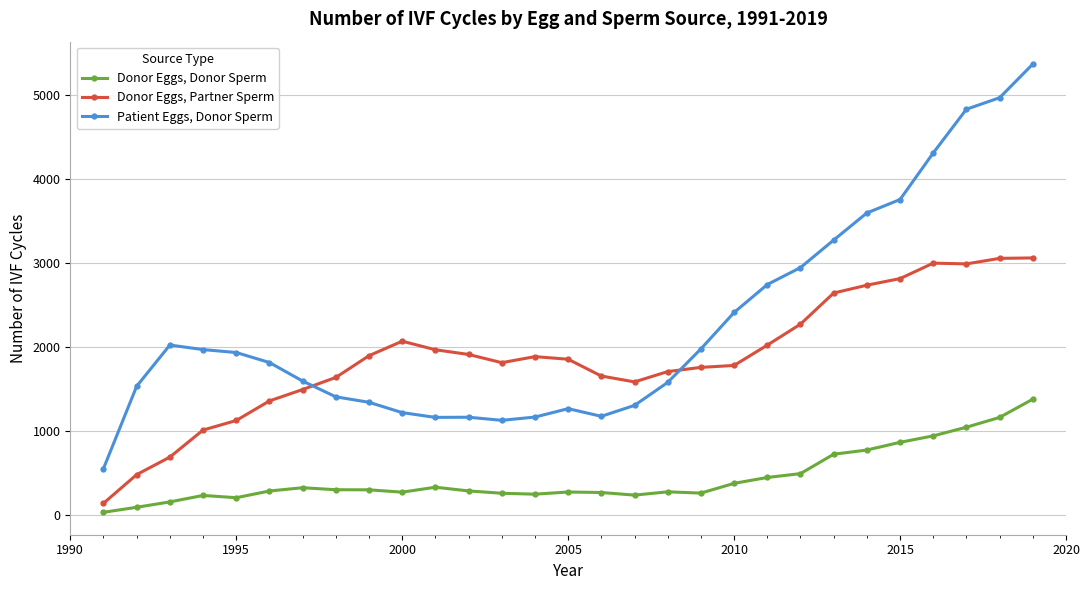

True or false: Patient Eggs, Donor Sperm has more than 0 points higher than both neighbors.

True